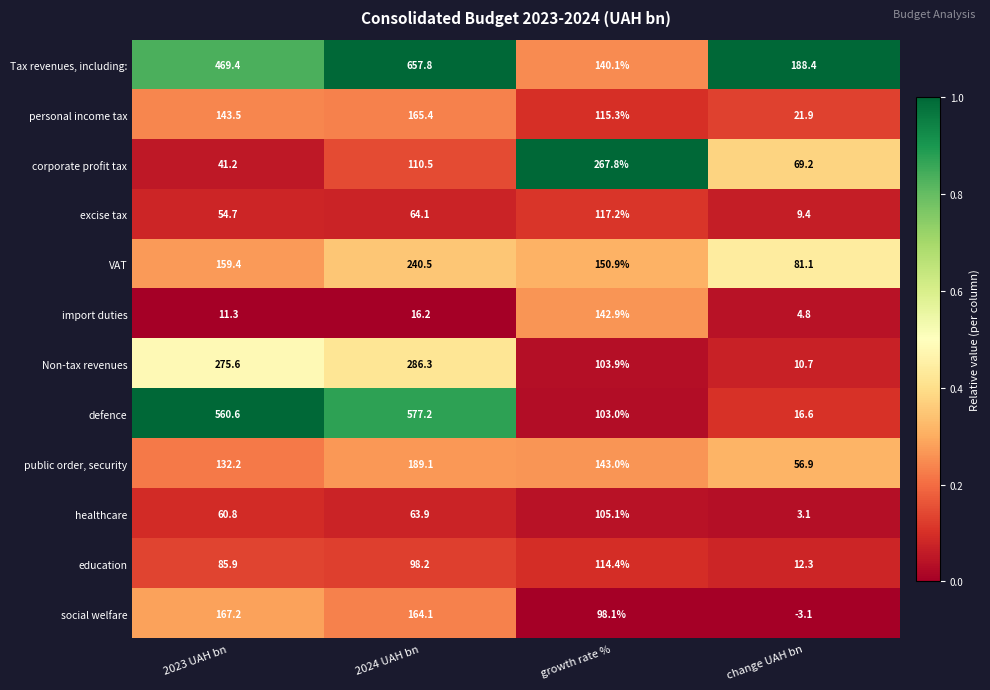

What is the highest value of the excise tax series?

117.2